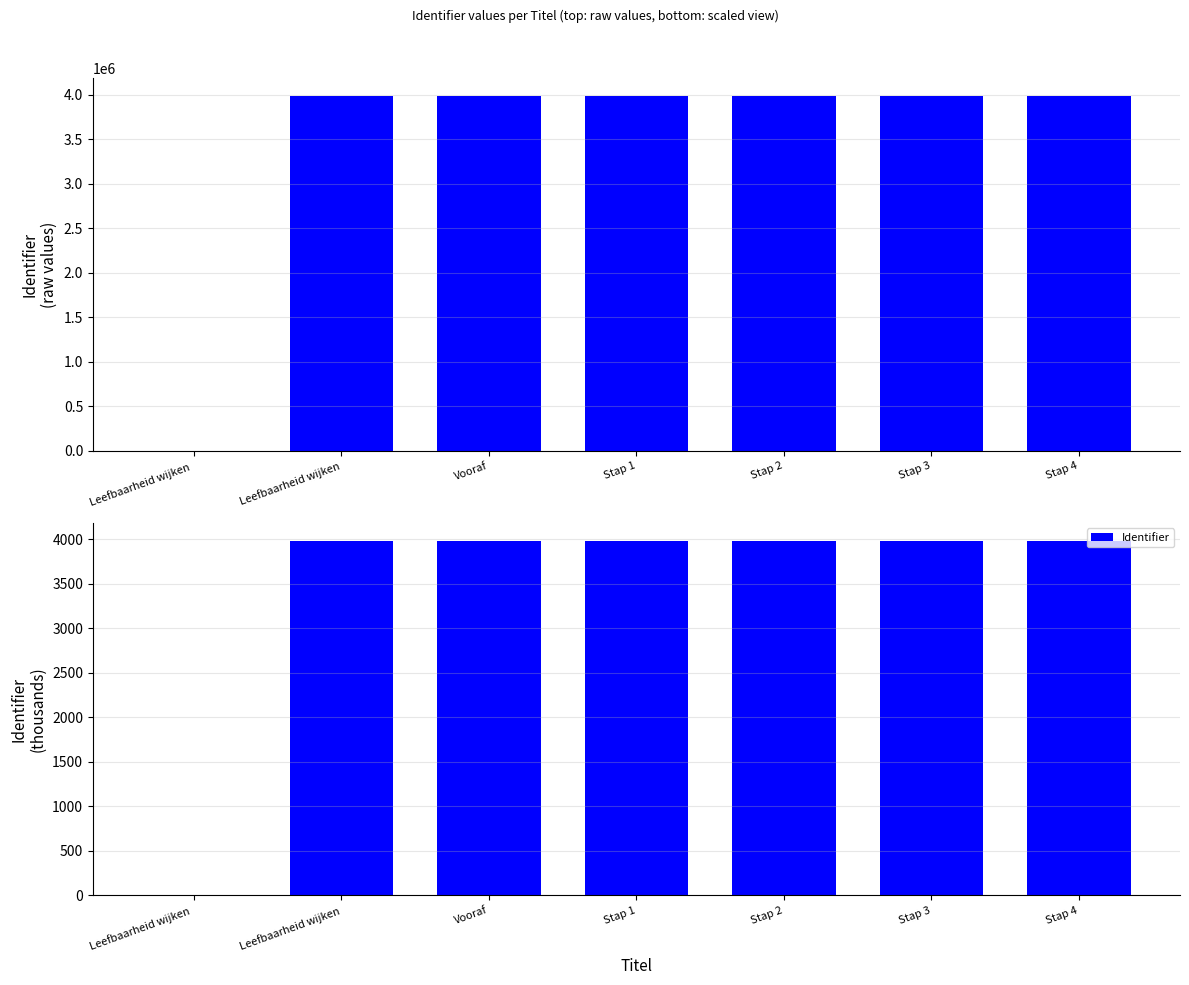

Which category has the lowest value across all series?

Leefbaarheid wijken 